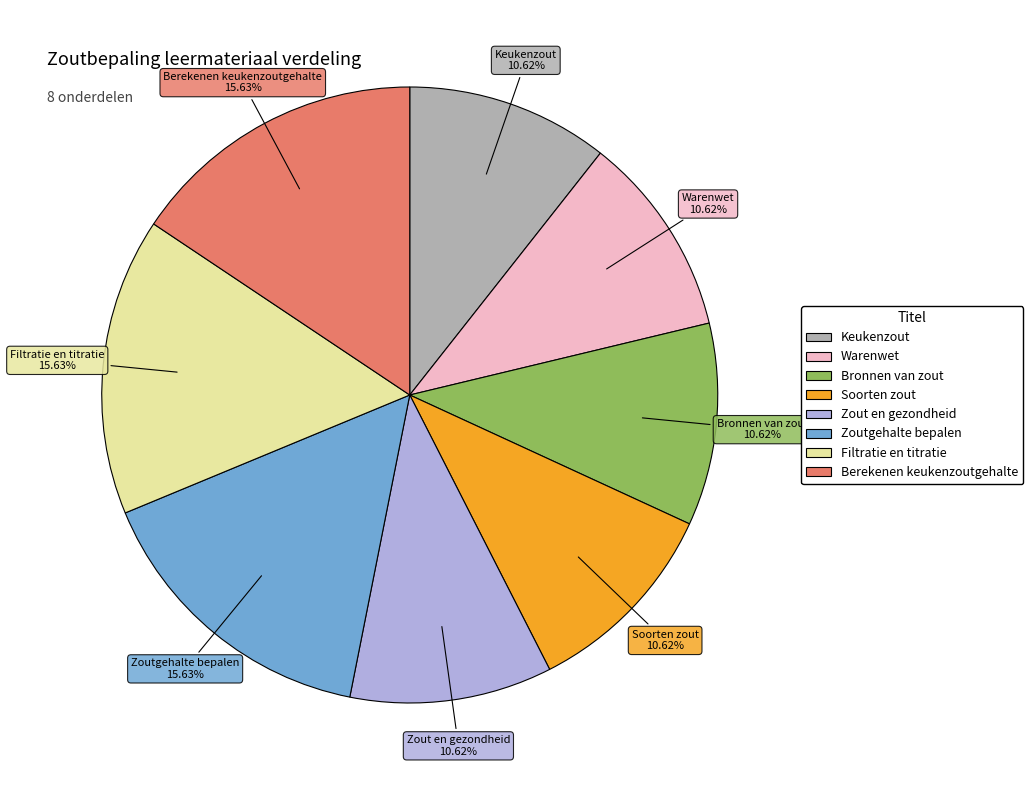

Do Zoutgehalte bepalen and Bronnen van zout together represent more than half of the pie?

No